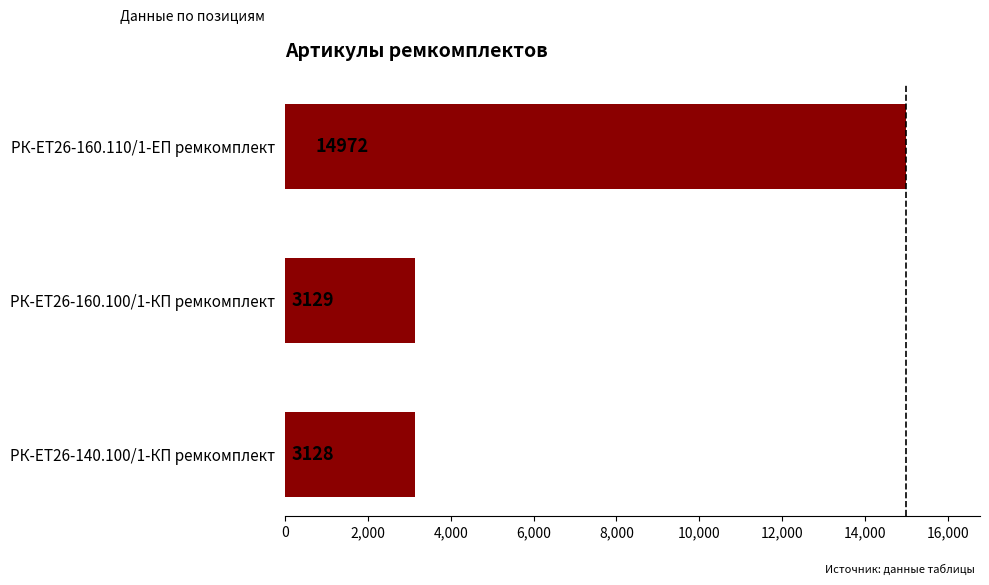

List the labels in order of value, largest first.

РК-ЕТ26-160.110/1-ЕП ремкомплект, РК-ЕТ26-160.100/1-КП ремкомплект, РК-ЕТ26-140.100/1-КП ремкомплект